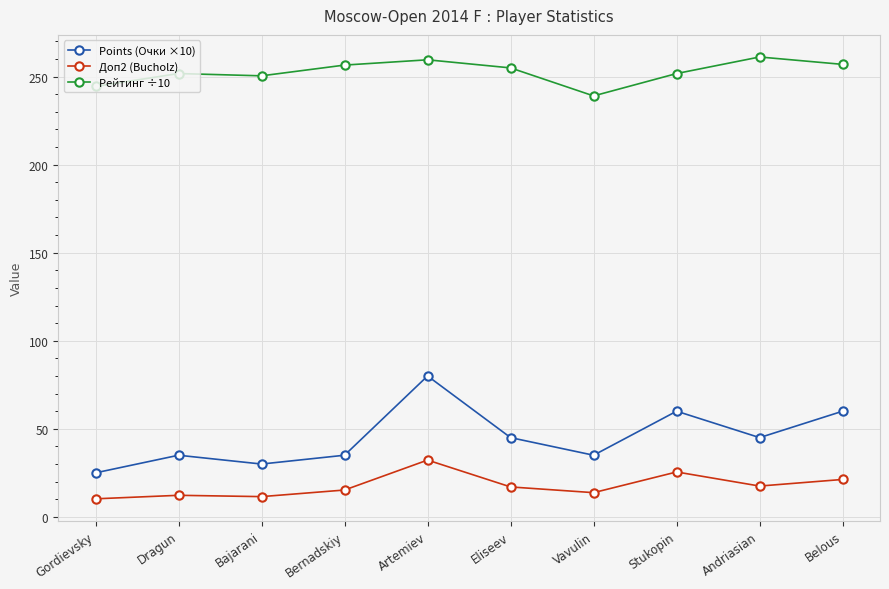

Is the value of Рейтинг ÷10 at Bajarani greater than the value of Доп2 (Bucholz) at Dragun?

Yes